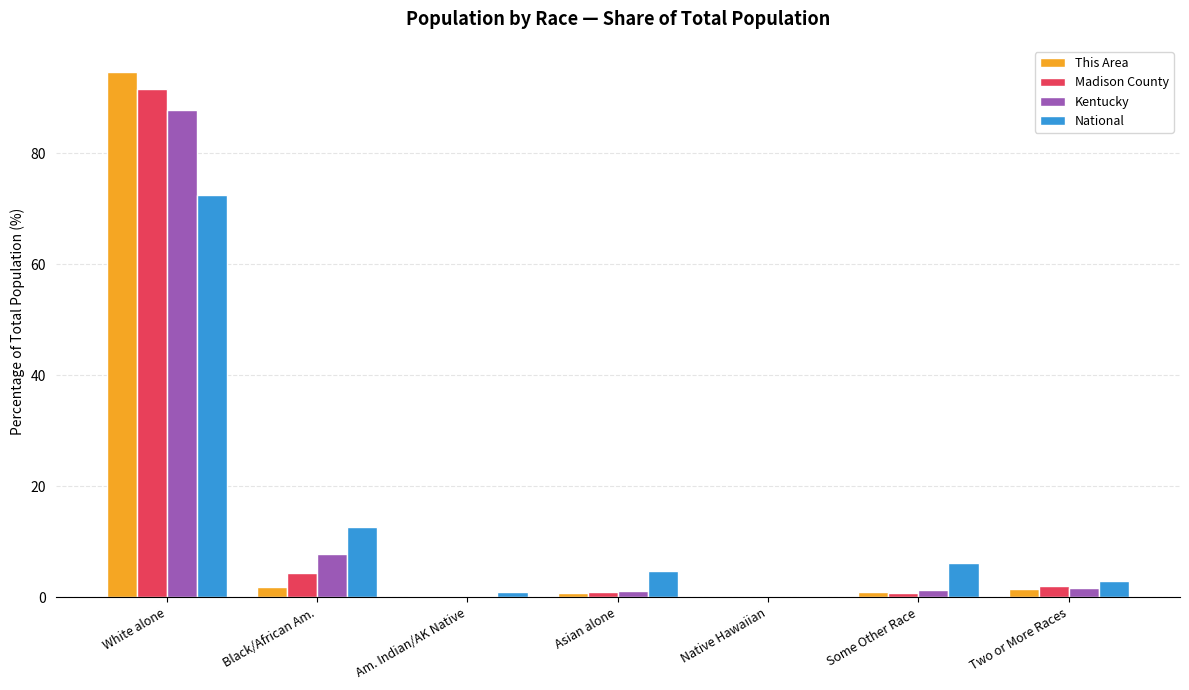

What is the sum of all National values?

100.0